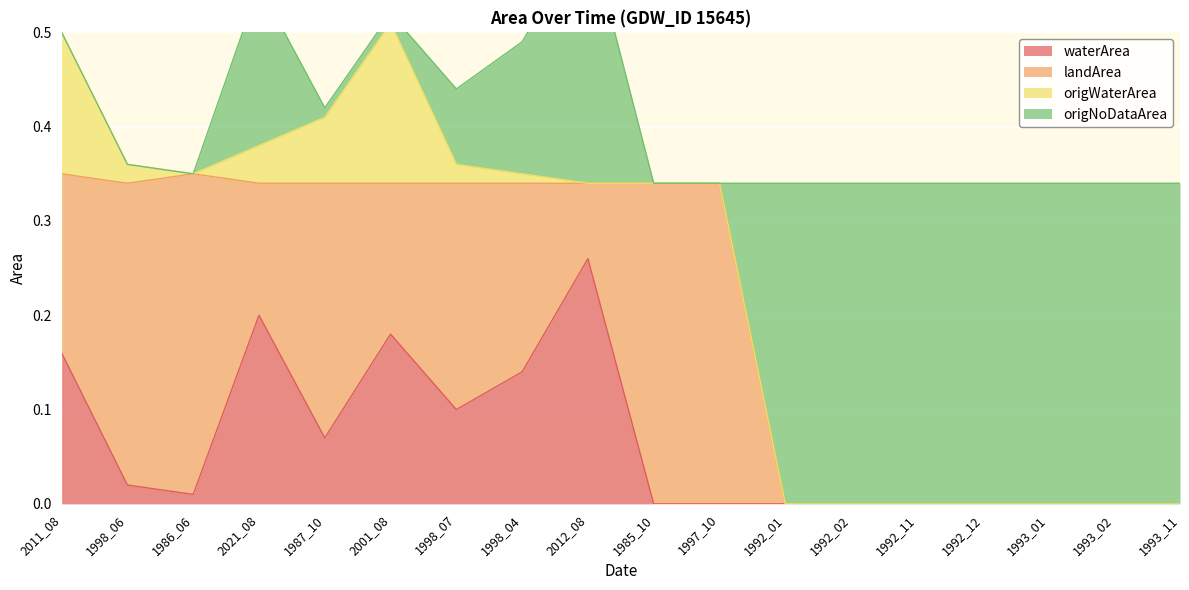

What is the label of the 11th point from the left?

1997_10